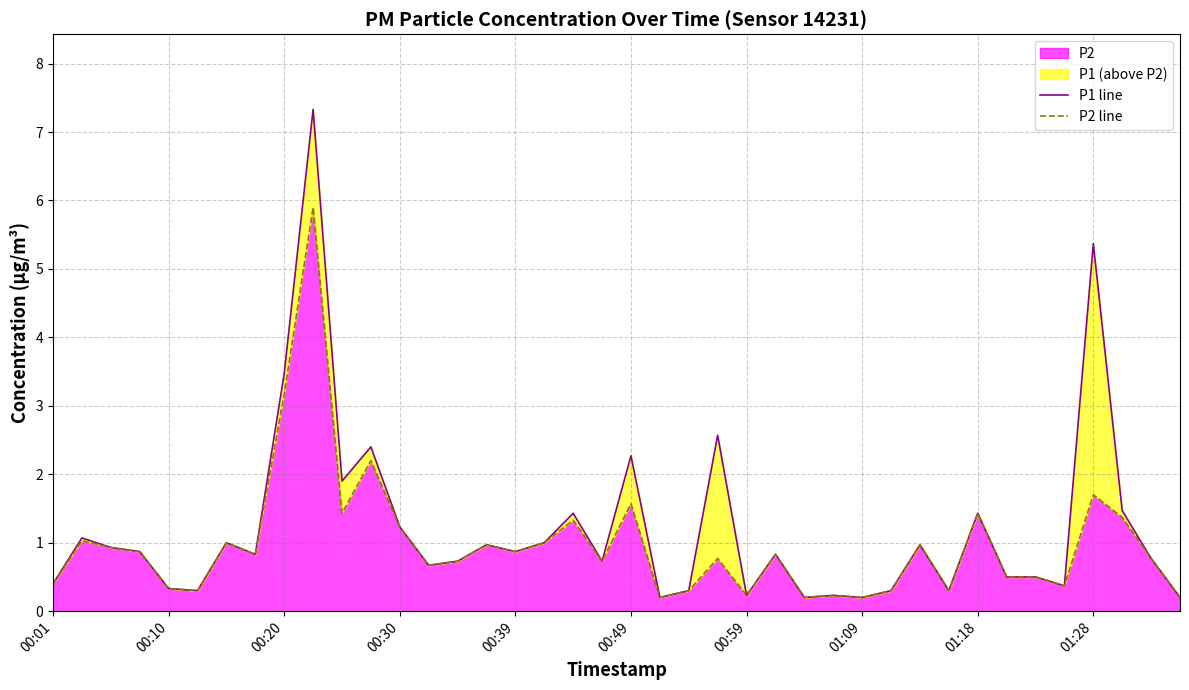

Reading left to right, extract all data points from this chart.

P1 line: 0.4	1.1	0.9	0.9	0.3	0.3	1.0	0.8	3.5	7.3	1.9	2.4	1.2	0.7	0.7	1.0	0.9	1.0	1.4	0.7	2.3	0.2	0.3	2.6	0.2	0.8	0.2	0.2	0.2	0.3	1.0	0.3	1.4	0.5	0.5	0.4	5.4	1.5	0.8	0.2
P2 line: 0.4	1.0	0.9	0.9	0.3	0.3	1.0	0.8	3.2	5.9	1.4	2.2	1.2	0.7	0.7	1.0	0.9	1.0	1.3	0.7	1.6	0.2	0.3	0.8	0.2	0.8	0.2	0.2	0.2	0.3	1.0	0.3	1.4	0.5	0.5	0.4	1.7	1.4	0.8	0.2